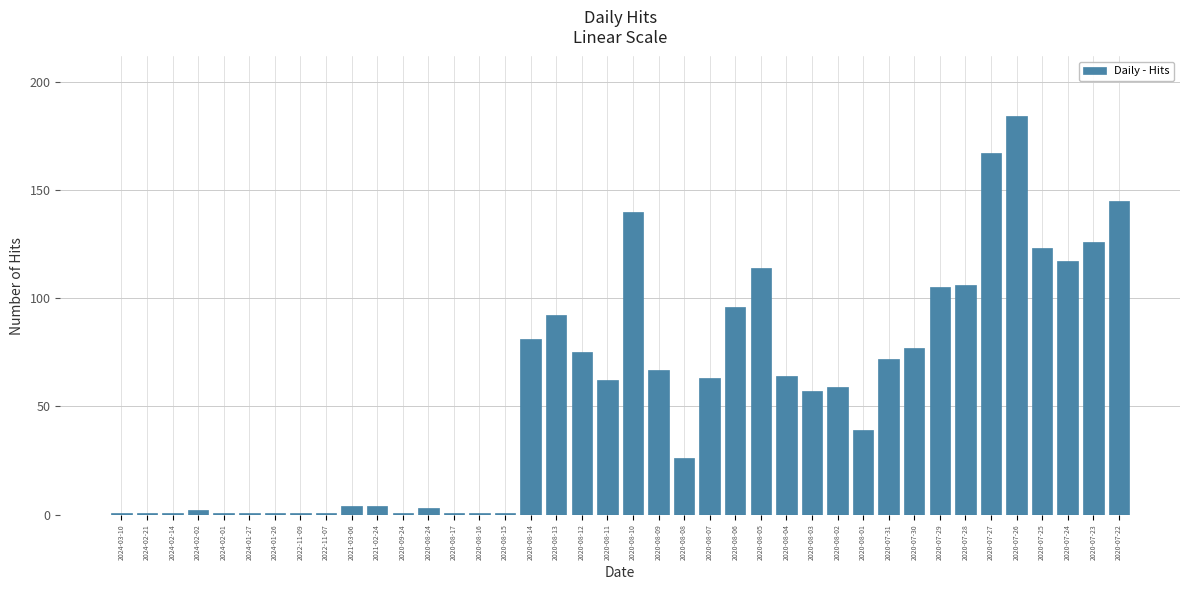

What is the greatest value displayed?

184